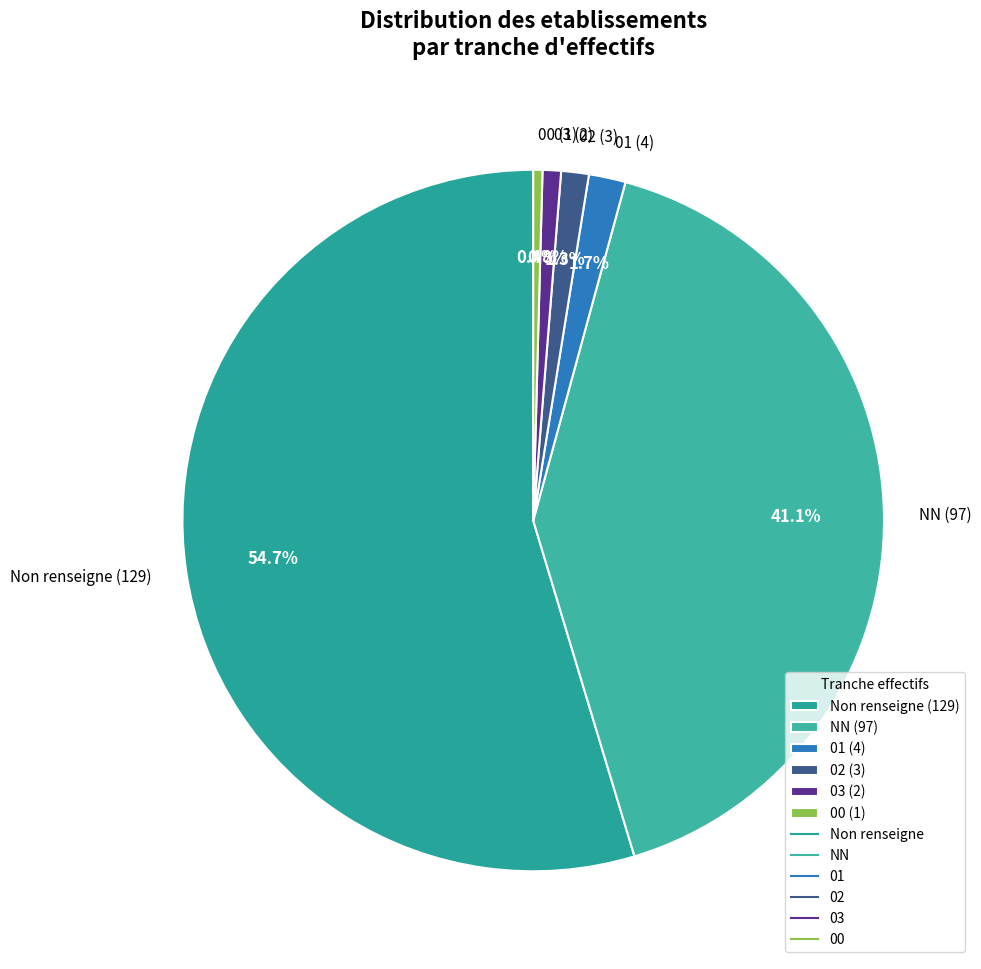

How many slices are in this pie chart?

6